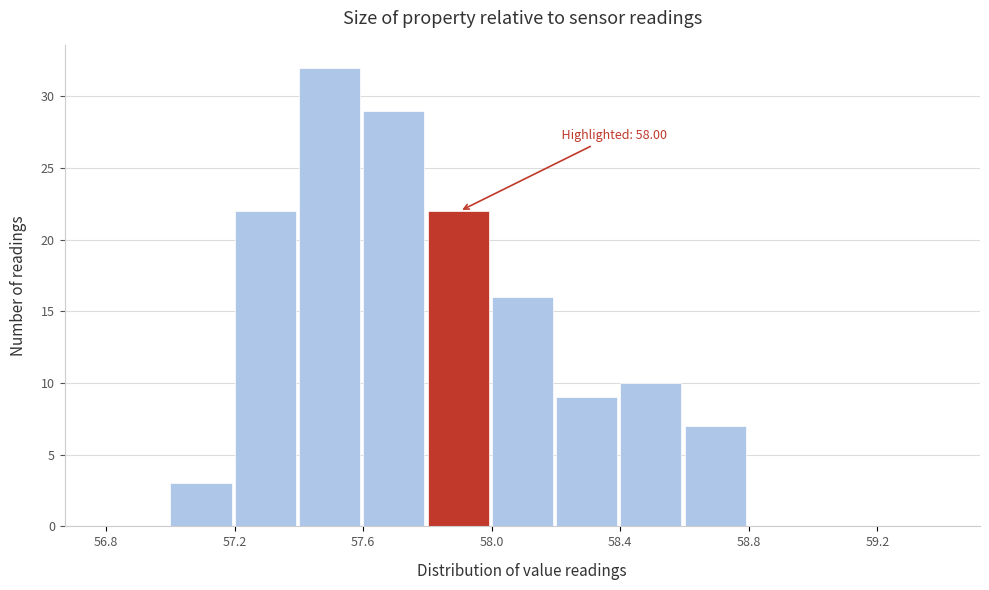

Which range on the x-axis has the tallest bar?

57.4 to 57.6